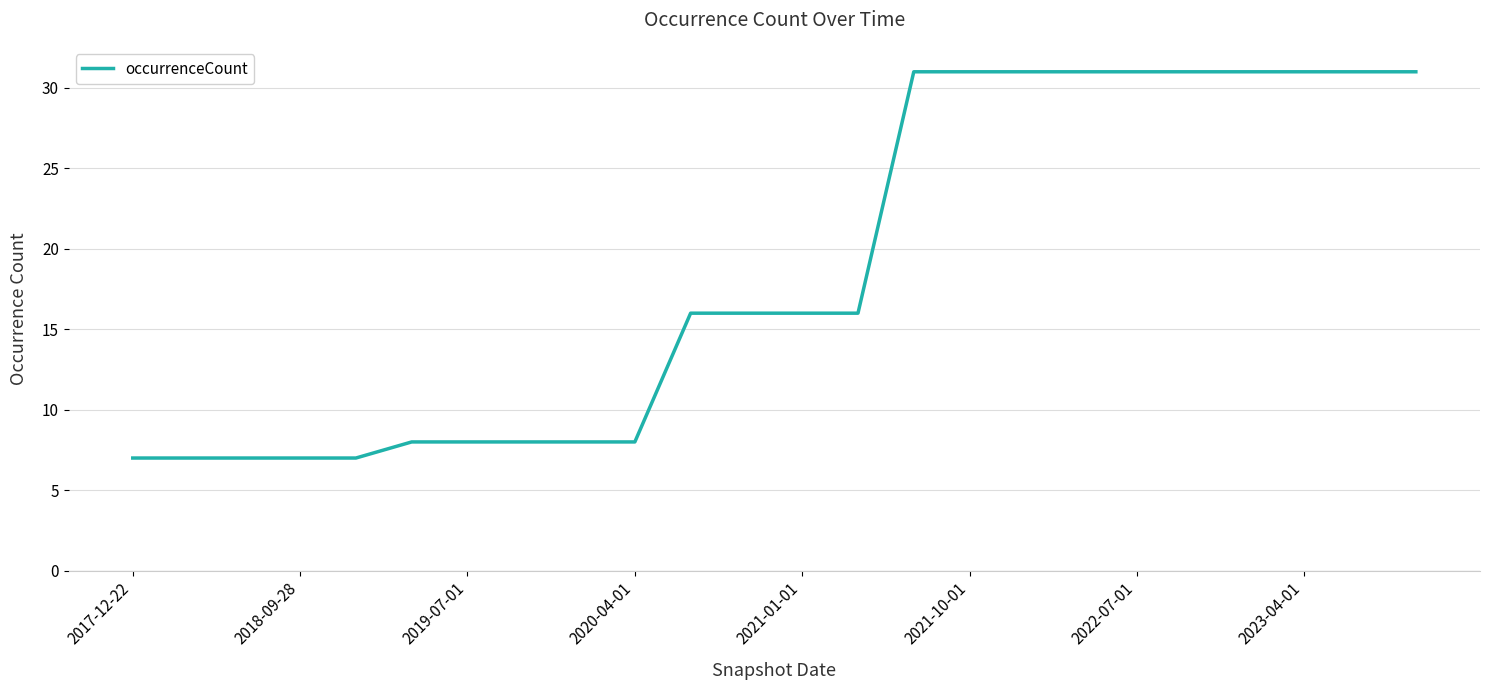

Reading left to right, extract all data points from this chart.

7	7	7	7	7	8	8	8	8	8	16	16	16	16	31	31	31	31	31	31	31	31	31	31